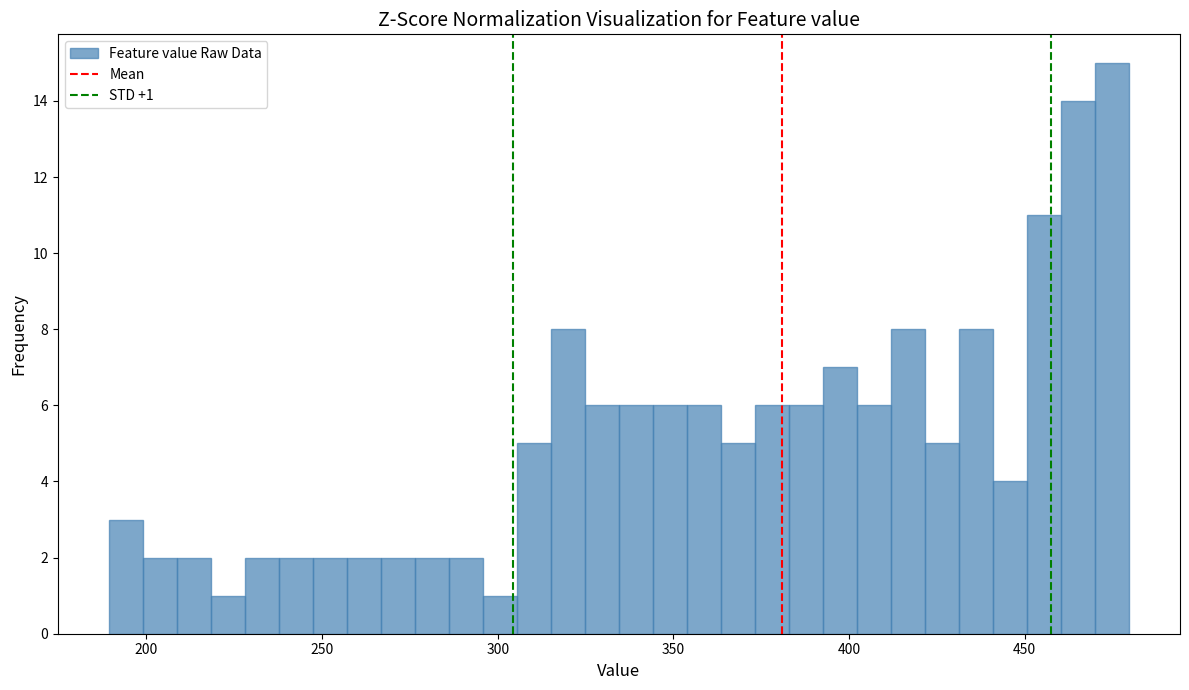

Around what value on the x-axis is the tallest bar? Give the approximate position of its centre, as read against the axis.

475